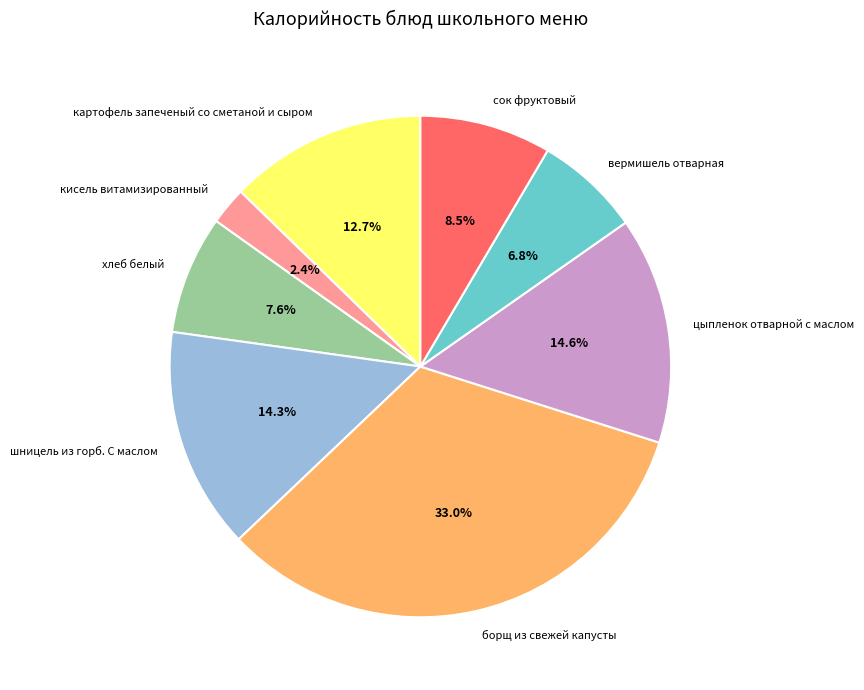

To the nearest percent, what is the difference between the largest and smallest slice percentages?

31%